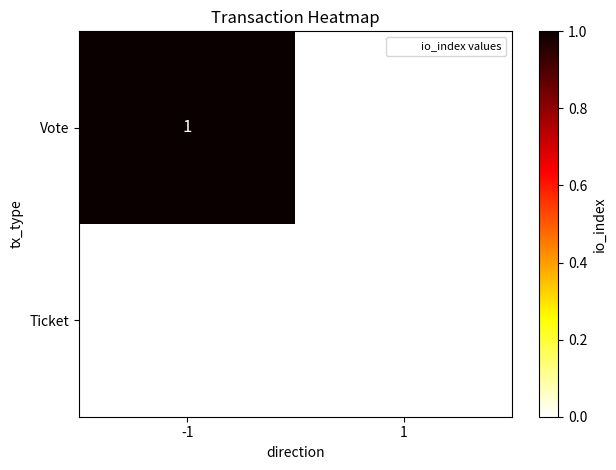

List the series in order of their overall mean, lowest first.

Ticket, Vote